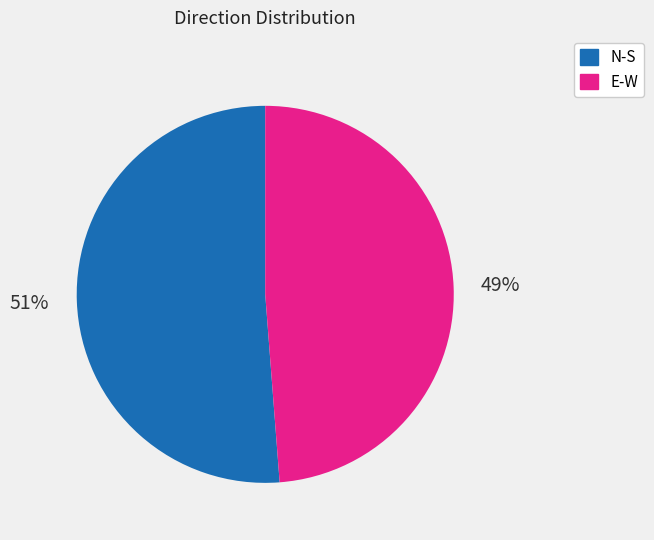

To the nearest percent, what is the difference between the E-W and N-S slice percentages?

2%